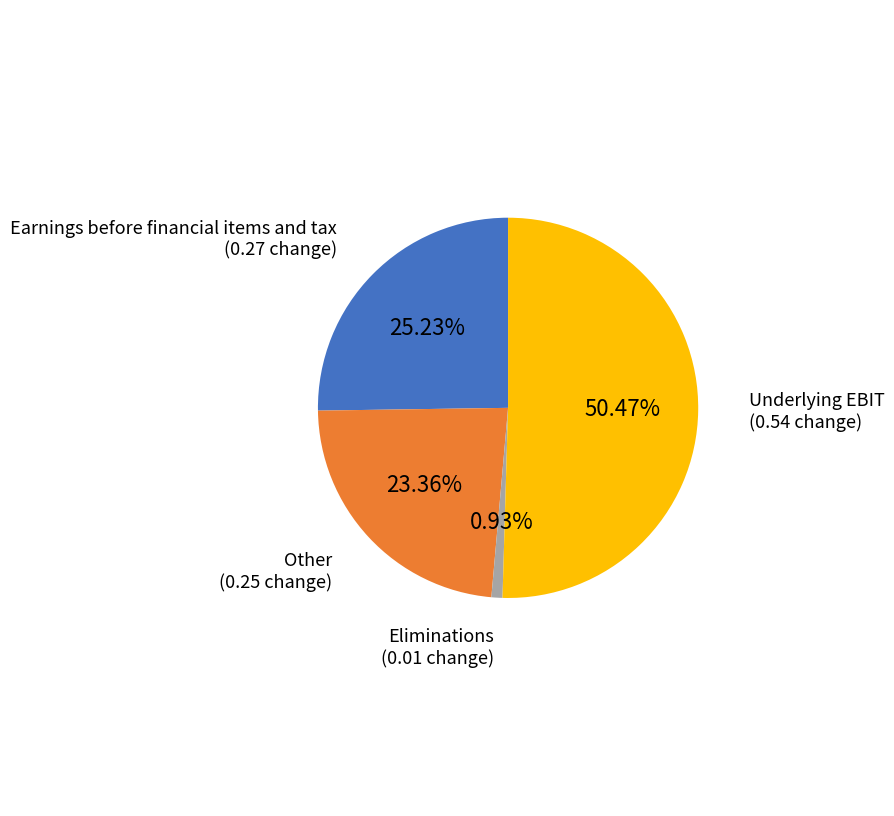

Is there a majority slice in this chart?

Yes